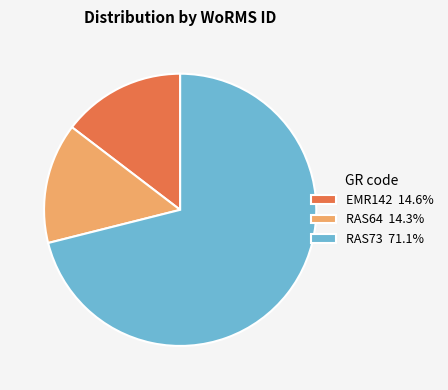

Approximately how many times larger is the value at EMR142 14.6% compared to RAS64 14.3%?

1.0